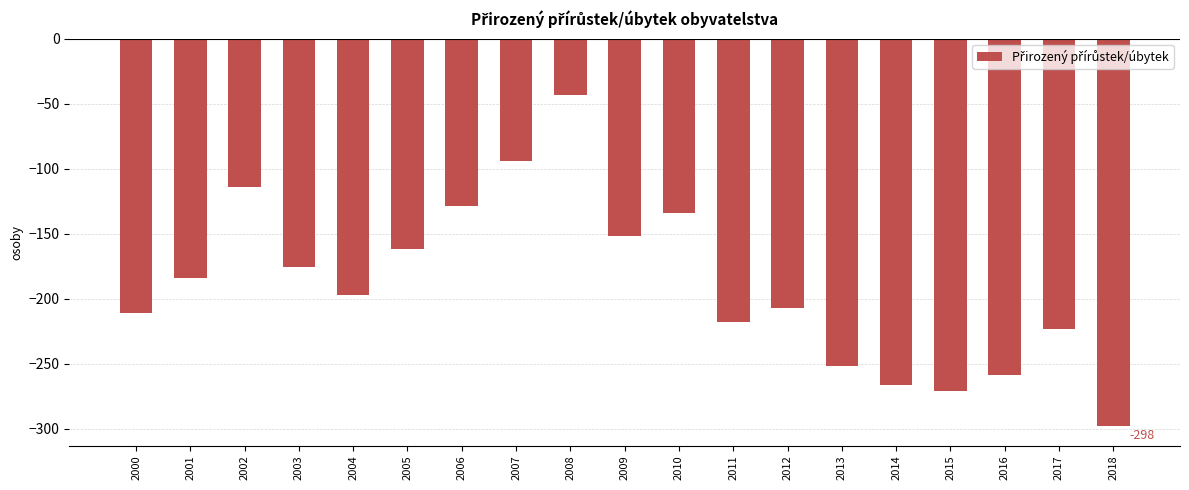

Reading left to right, transcribe all the data shown in this chart.

2000=-211	2001=-184	2002=-114	2003=-176	2004=-197	2005=-162	2006=-129	2007=-94	2008=-43	2009=-152	2010=-134	2011=-218	2012=-207	2013=-252	2014=-266	2015=-271	2016=-259	2017=-223	2018=-298